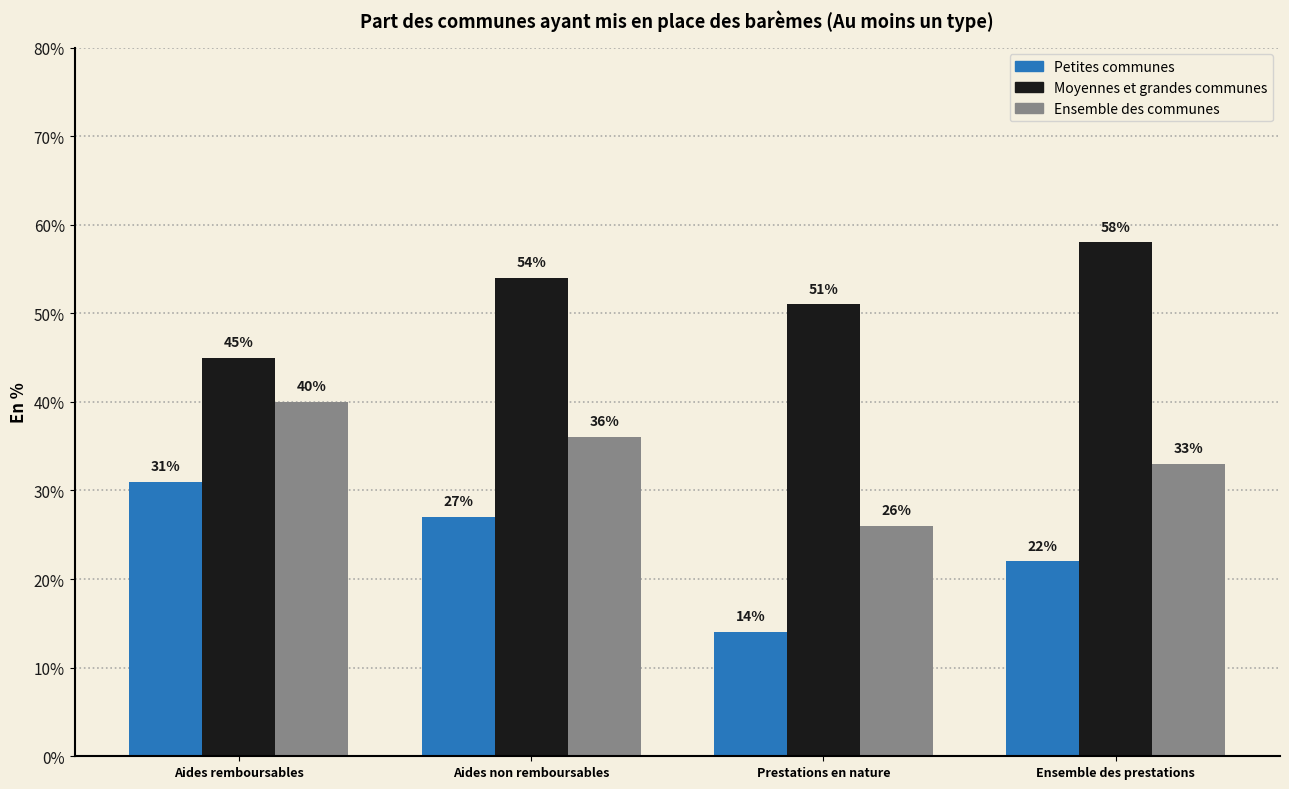

Reading right to left, extract all data points from this chart.

Petites communes: Ensemble des prestations=22	Prestations en nature=14	Aides non remboursables=27	Aides remboursables=31
Moyennes et grandes communes: Ensemble des prestations=58	Prestations en nature=51	Aides non remboursables=54	Aides remboursables=45
Ensemble des communes: Ensemble des prestations=33	Prestations en nature=26	Aides non remboursables=36	Aides remboursables=40